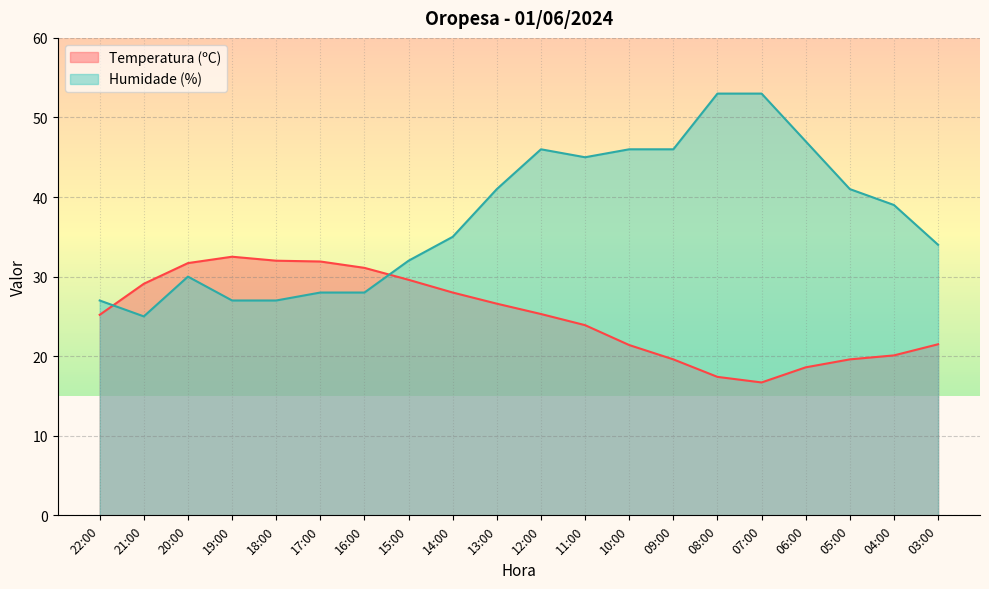

What is the difference between the second highest and second lowest values in the Temperatura (ºC) series?

14.6